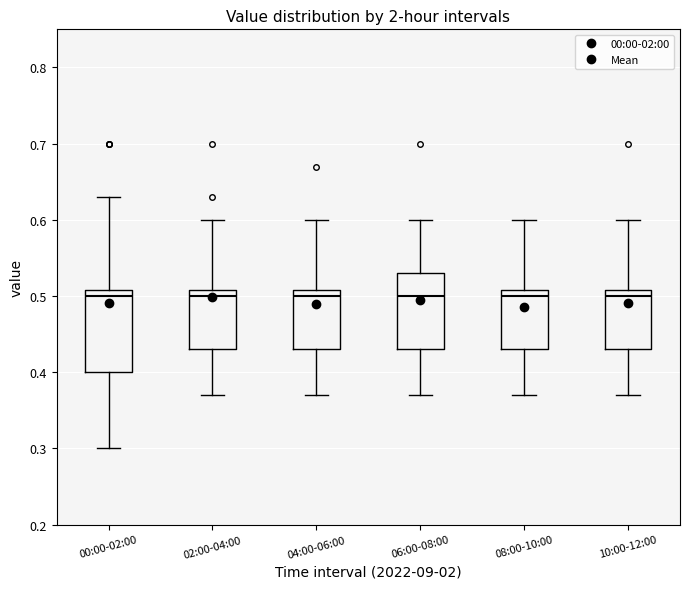

Reading left to right, transcribe this box plot: for each box, give where its median line is, the range the box spans, and where its two whiskers end, as read against the y-axis. The values are not printed on the chart, so give them approximately, as read against the axis.

00:00-02:00: median 0.50, box 0.40 to 0.51, whiskers 0.30 to 0.63
02:00-04:00: median 0.50, box 0.43 to 0.51, whiskers 0.37 to 0.60
04:00-06:00: median 0.50, box 0.43 to 0.51, whiskers 0.37 to 0.60
06:00-08:00: median 0.50, box 0.43 to 0.53, whiskers 0.37 to 0.60
08:00-10:00: median 0.50, box 0.43 to 0.51, whiskers 0.37 to 0.60
10:00-12:00: median 0.50, box 0.43 to 0.51, whiskers 0.37 to 0.60